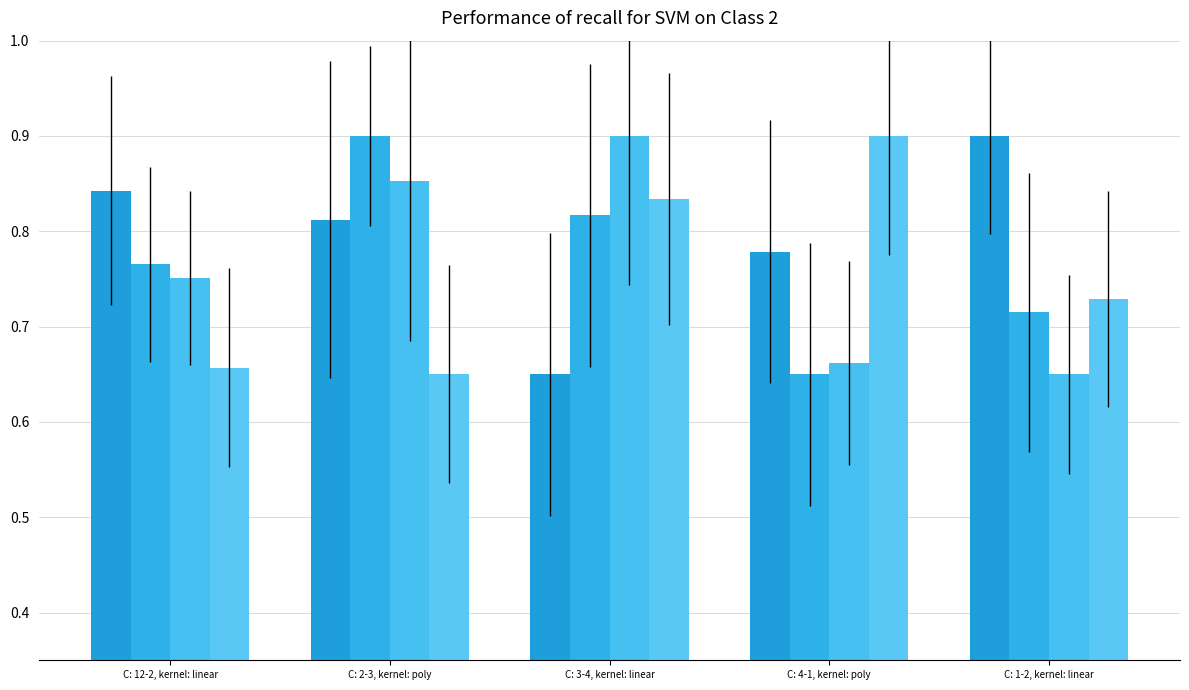

What is the label of the 4th bar from the left?

C: 4-1, kernel: poly